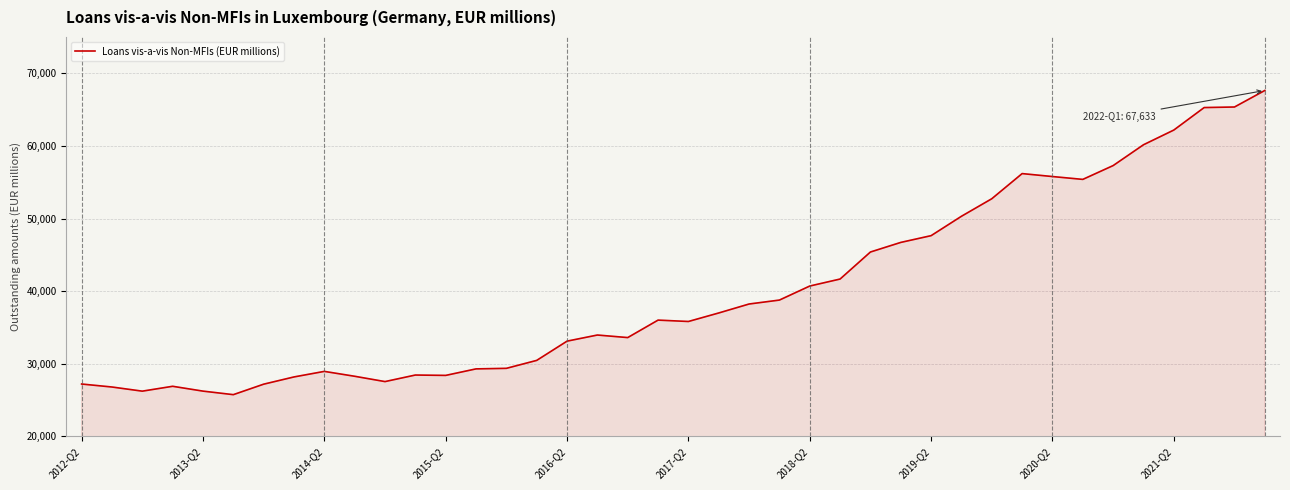

What is the difference between the maximum and minimum values?

41882